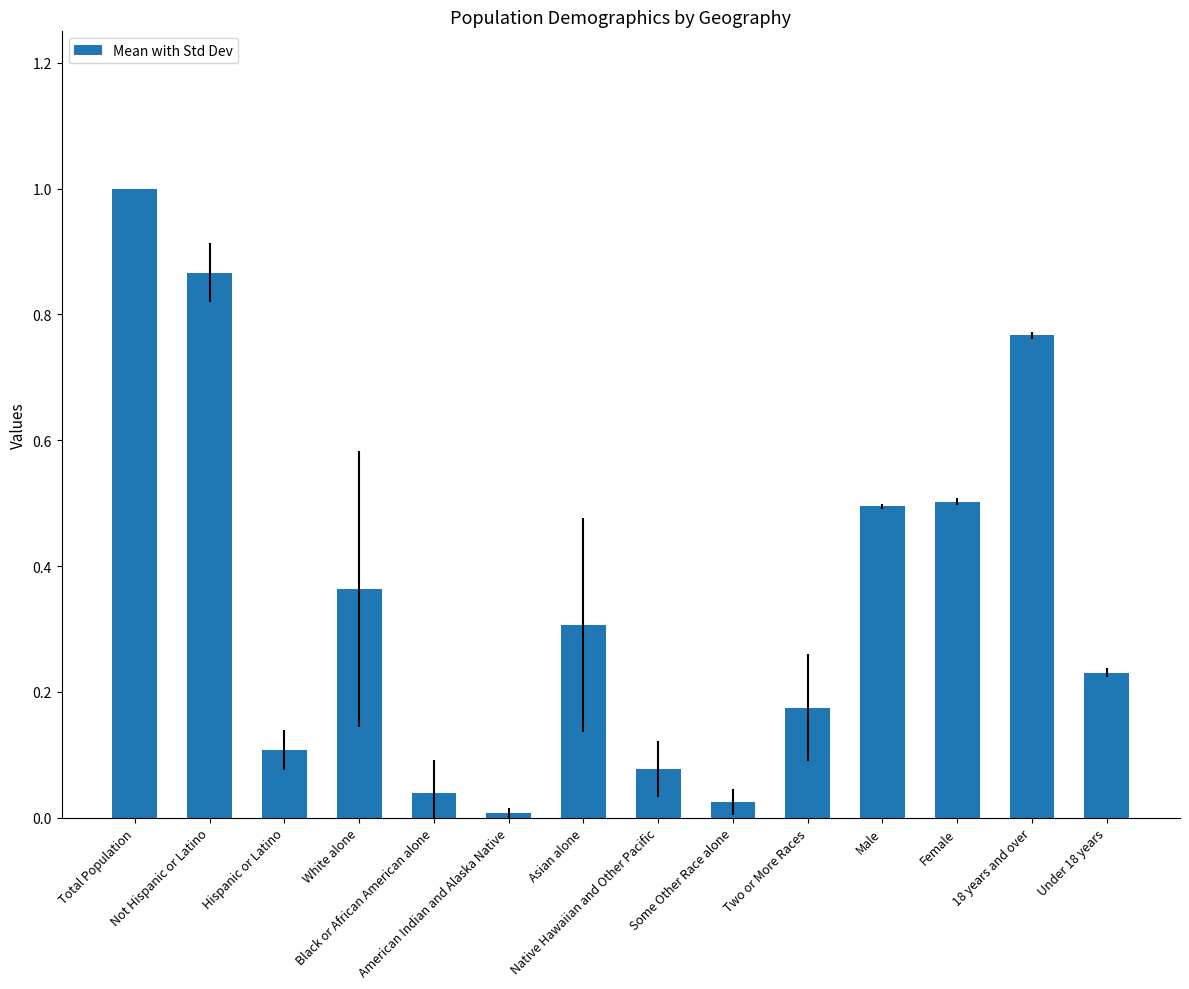

Which has a higher value, Not Hispanic or Latino or White alone?

Not Hispanic or Latino